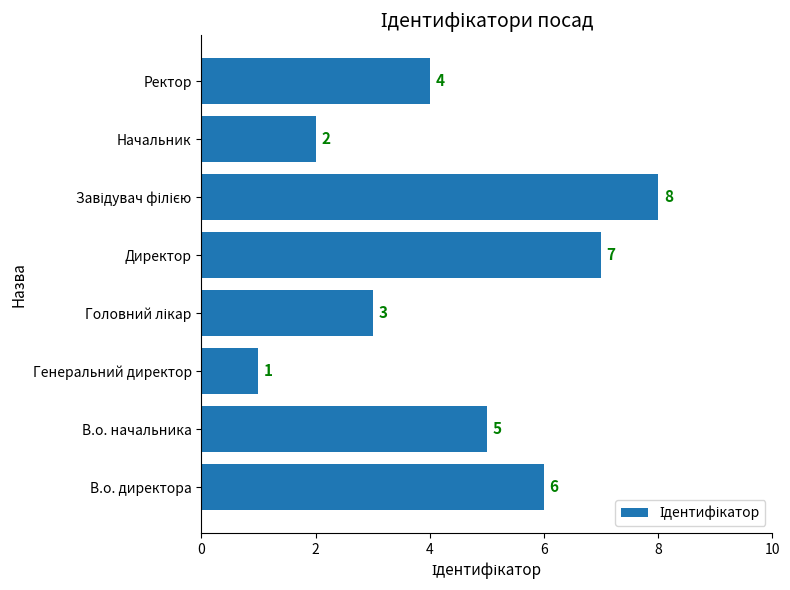

Count the number of categories in the chart.

8